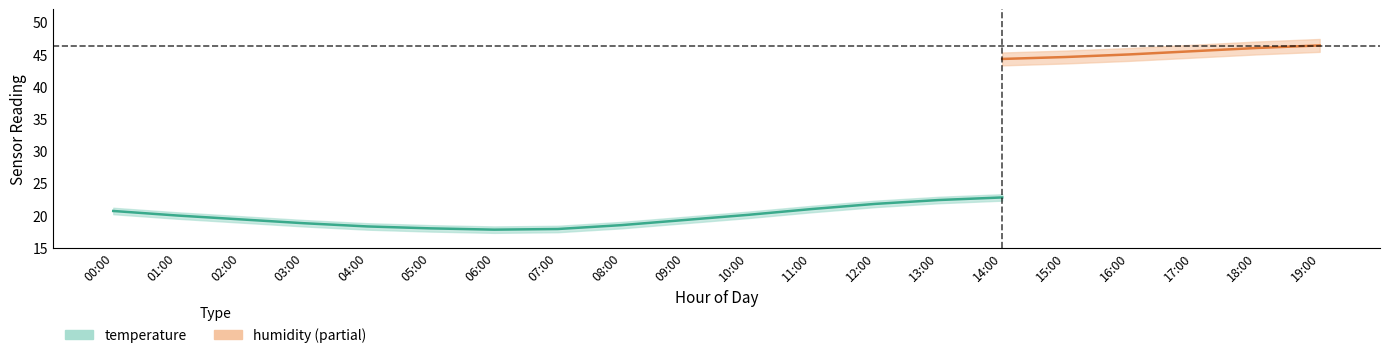

True or false: temp_upper and hum_upper cross at least once.

False